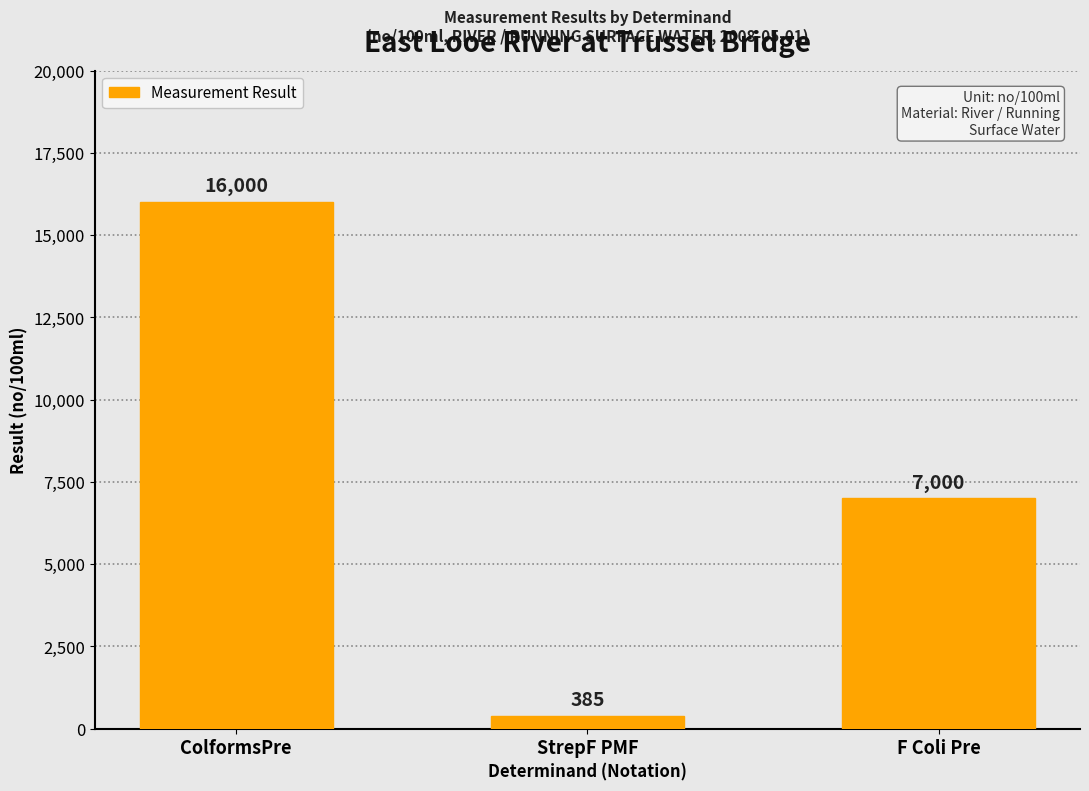

True or false: the data shows 23196 at ColformsPre.

False